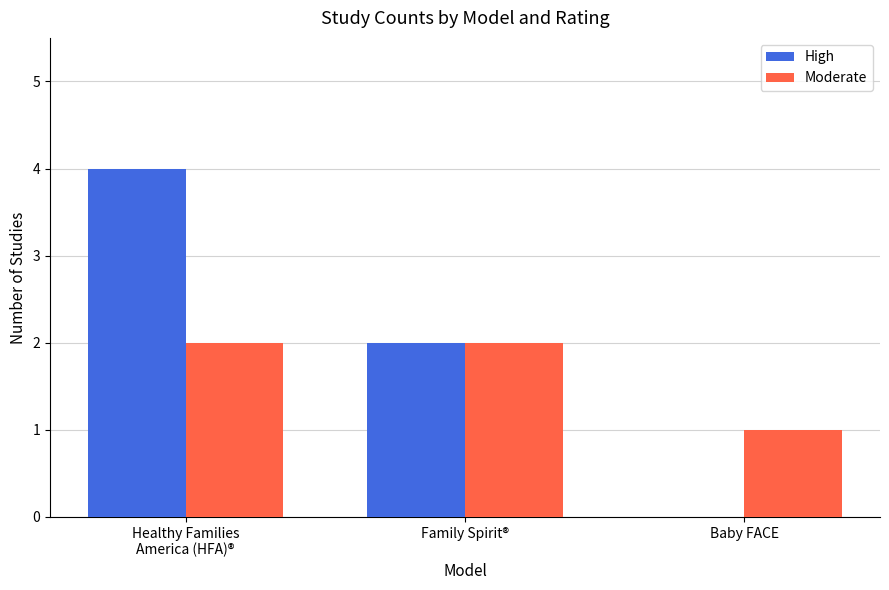

Count the Moderate values in the range 1 to 2.

3